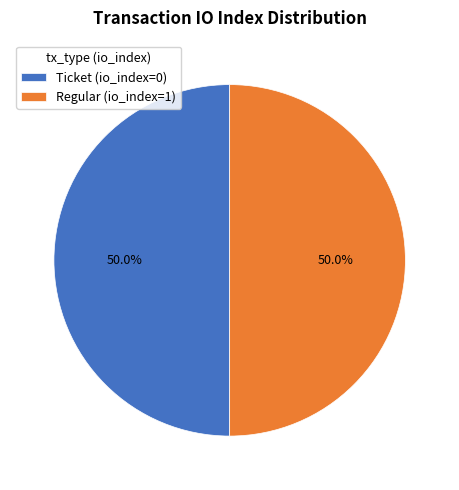

To the nearest percent, what is the average slice percentage?

50%